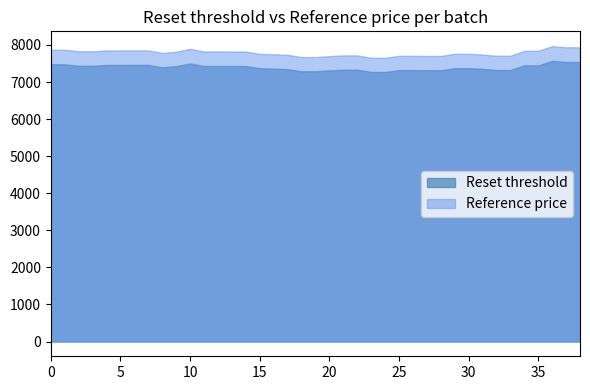

Is it true that Reference price equals 3369.8 at 20?

False